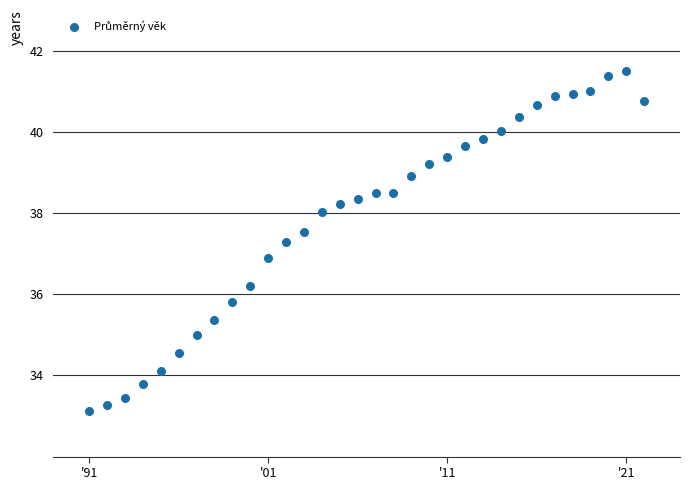

What is the range of Y values (max minus min)?

8.4